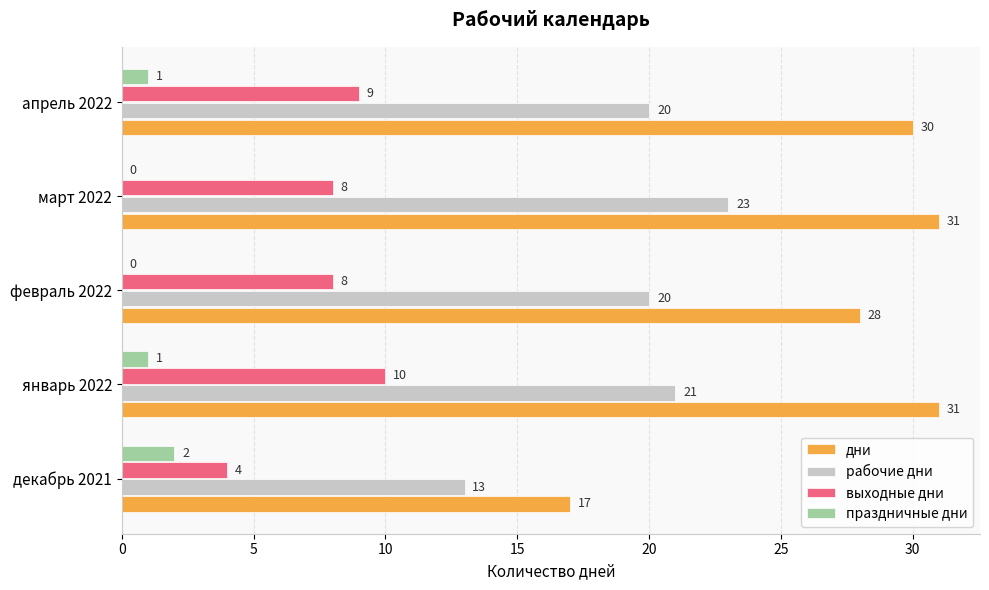

Is it true that дни equals 12 at март 2022?

False